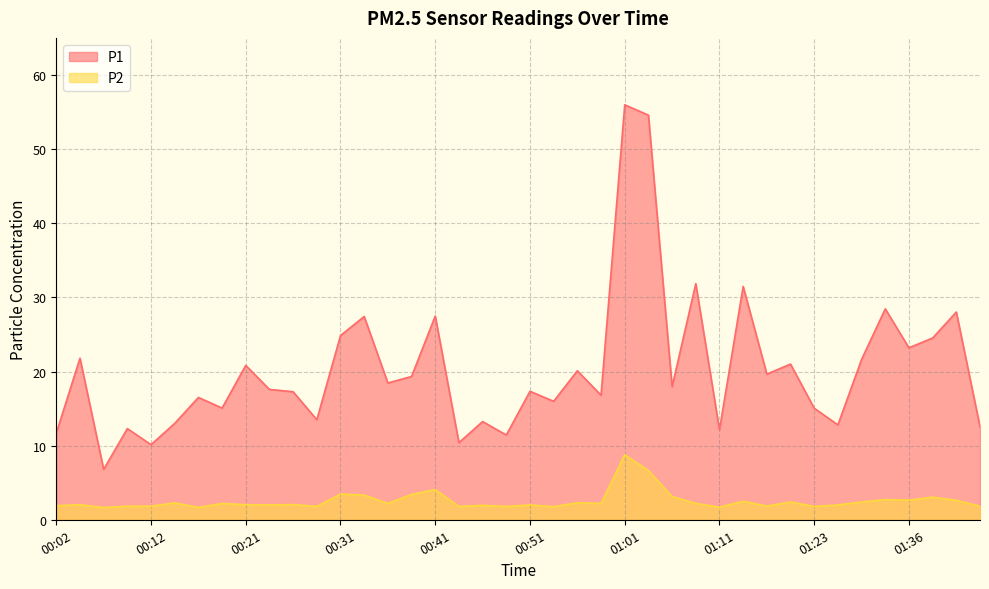

Which series has the largest range (max minus min)?

P1